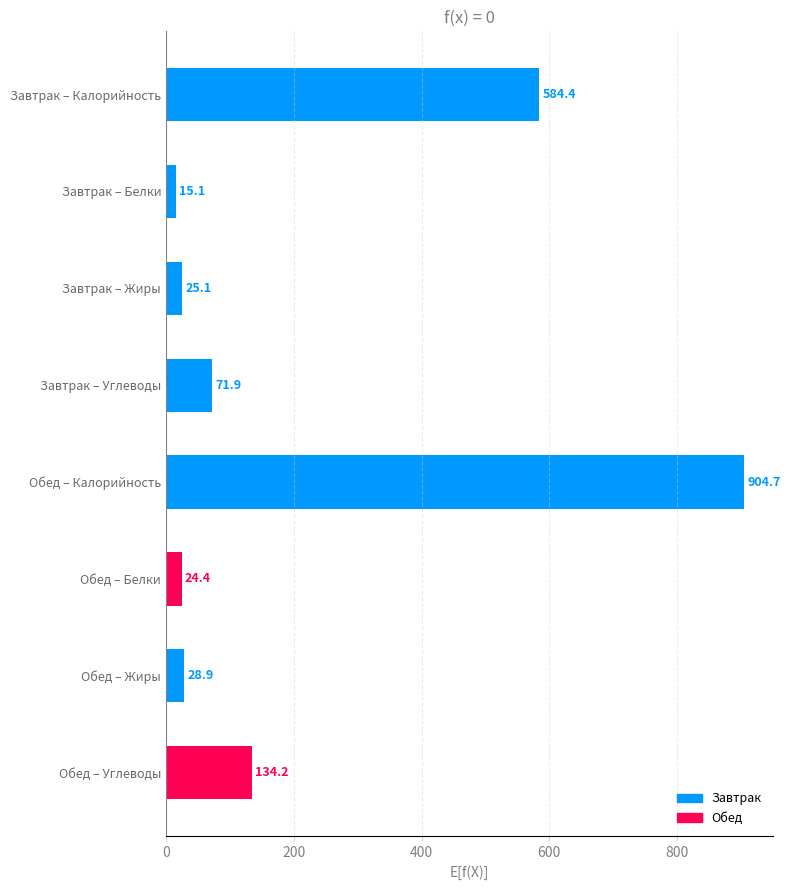

What is the value of the 4th bar from the top?

71.9